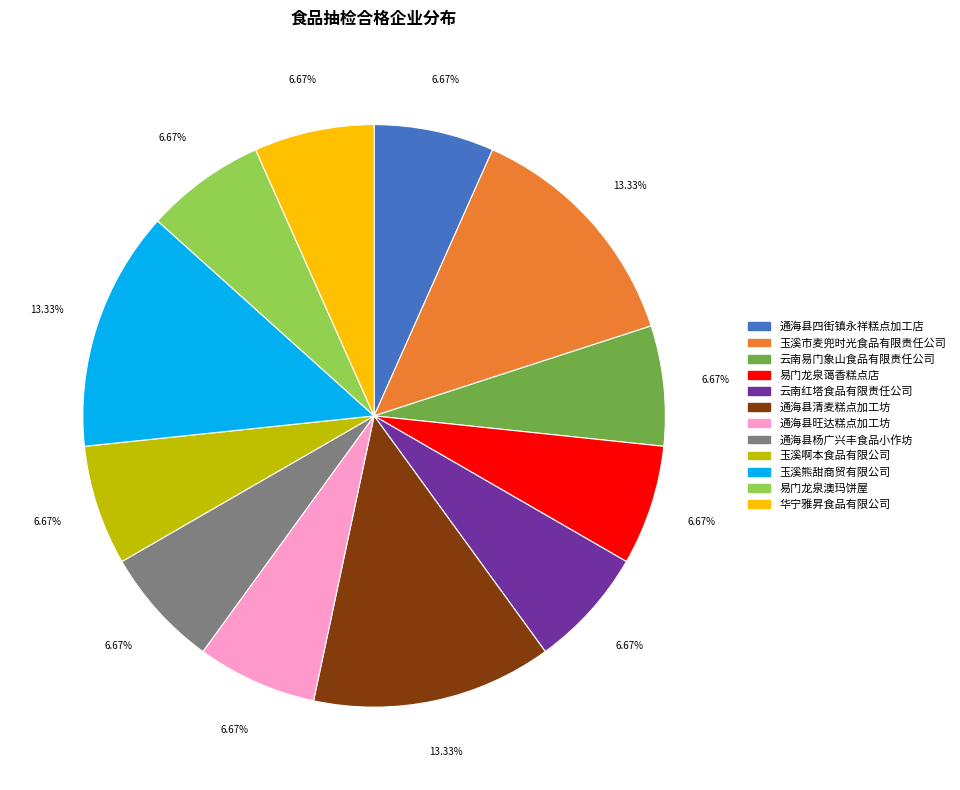

The 通海县杨广兴丰食品小作坊 slice represents 17% of the pie. True or false?

False